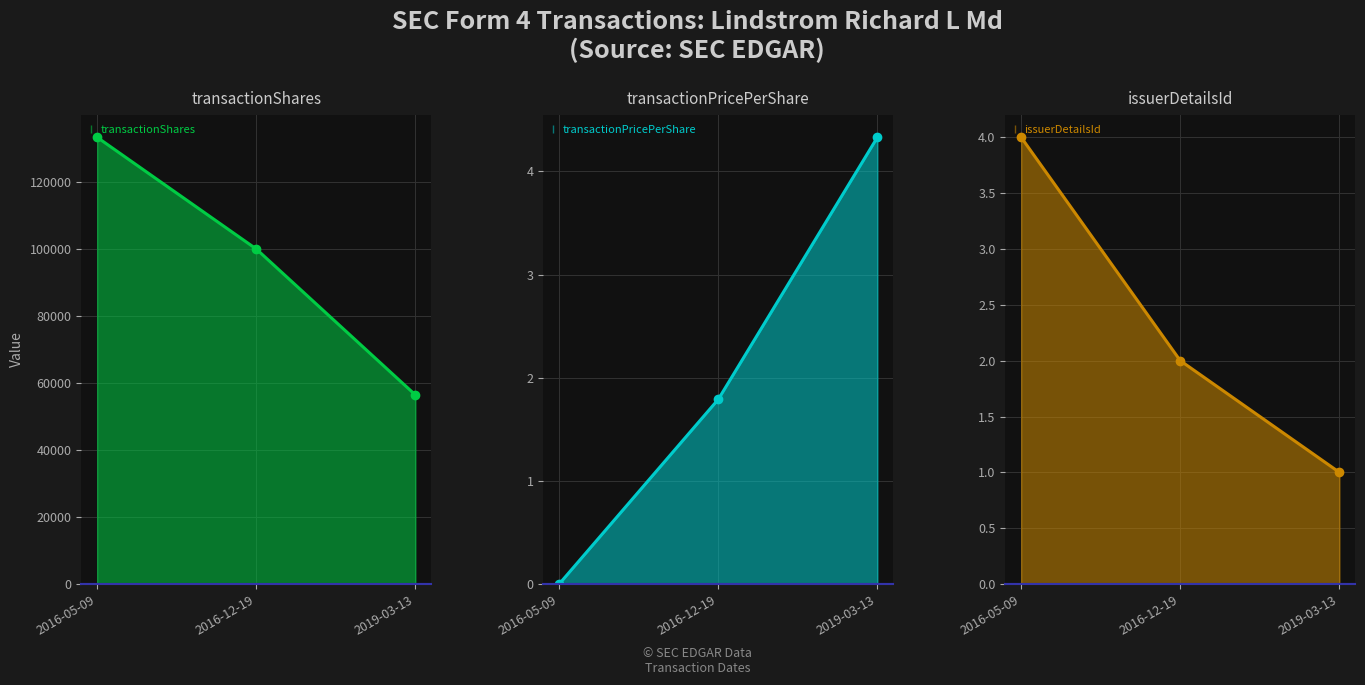

Which series has the largest total across all categories?

transactionShares